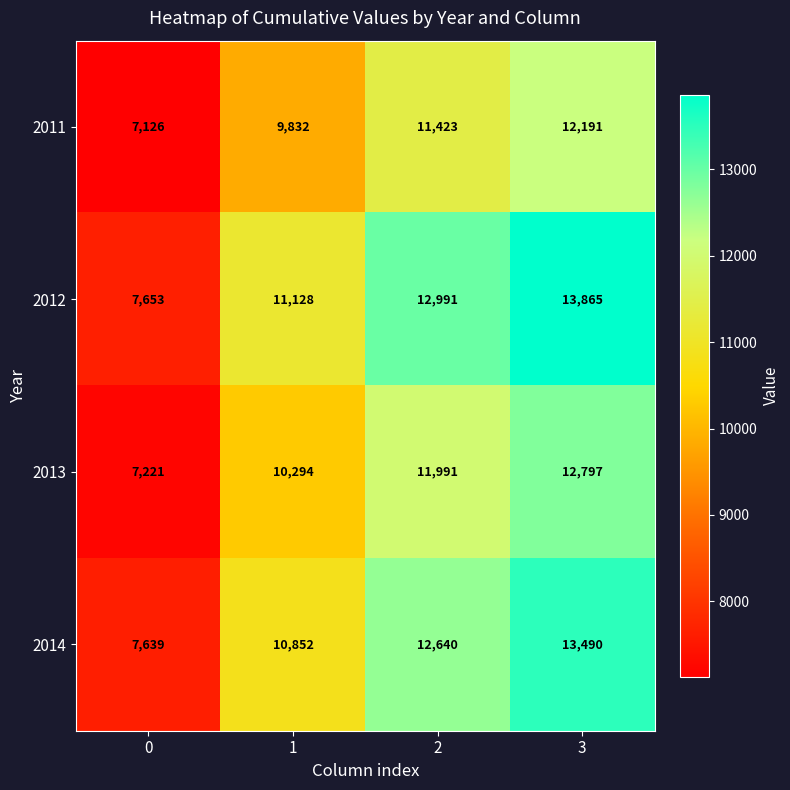

What is the difference between the highest and lowest values at 1?

1296